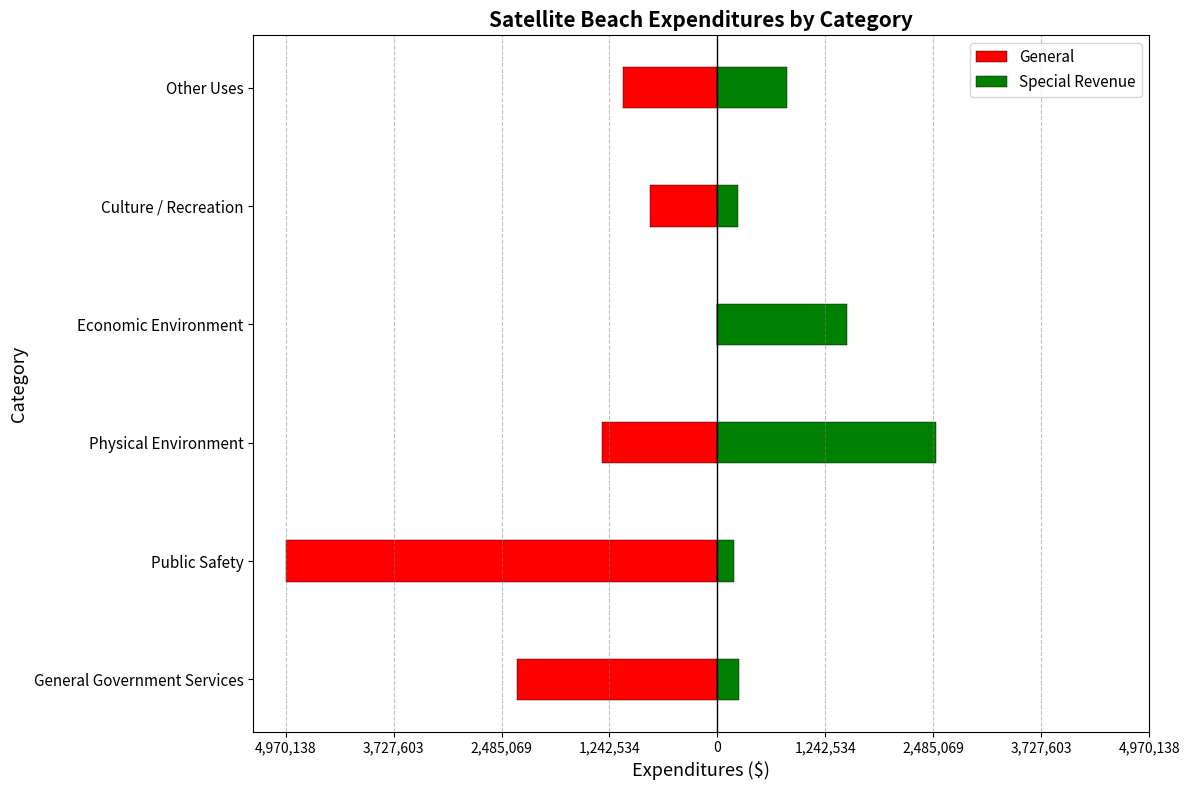

Is the value of Special Revenue at Culture / Recreation greater than the value of General at Culture / Recreation?

Yes